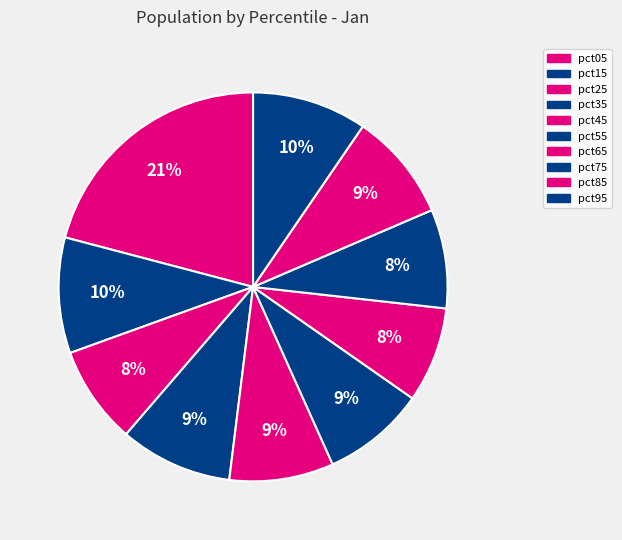

To the nearest percent, what is the difference between the pct25 and pct45 slice percentages?

1%